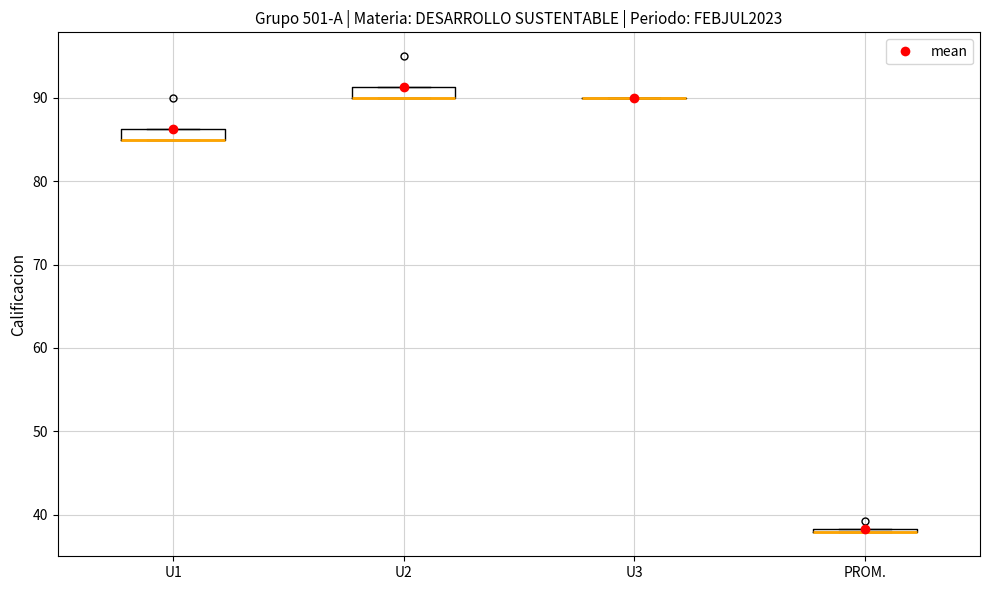

Where is the lower edge of the box for U1 on the y-axis? The values are not printed on the chart, so give them approximately, as read against the axis.

85